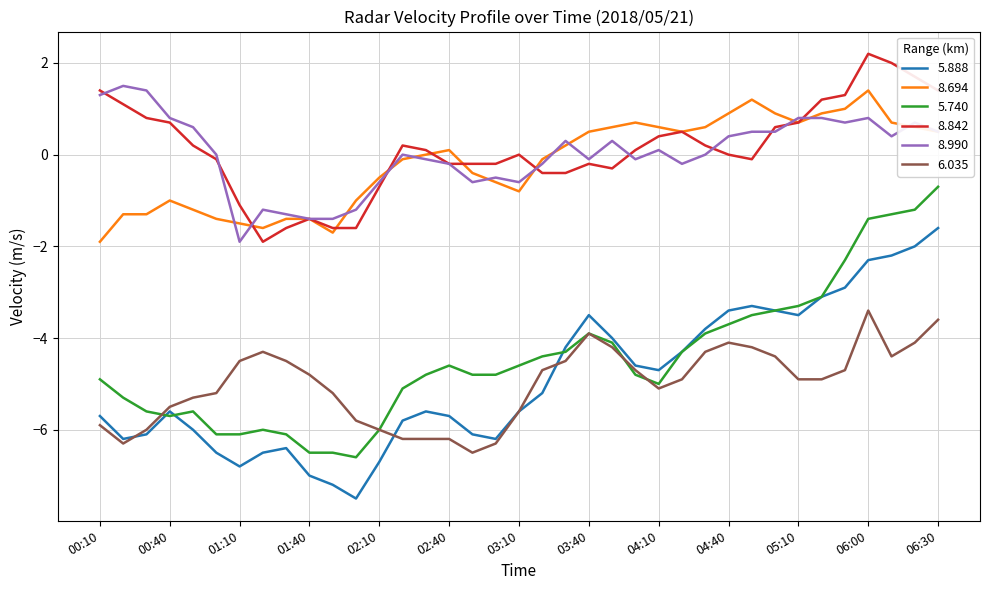

What are all the series names shown in the legend?

5.888, 8.694, 5.740, 8.842, 8.990, 6.035